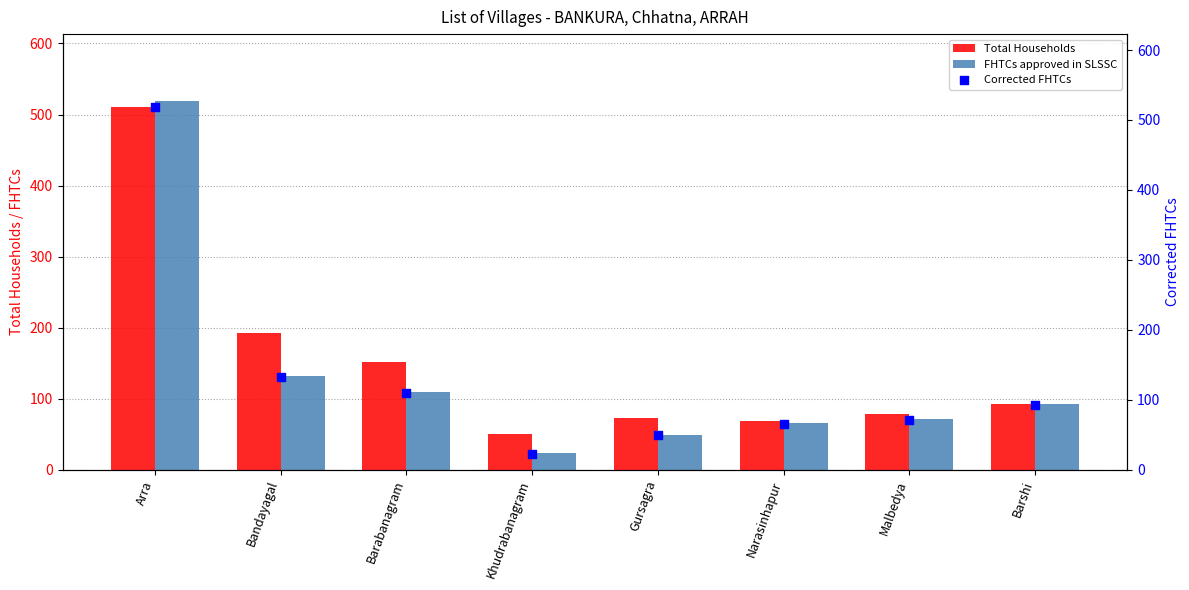

Which series contains the lowest Y value?

FHTCs approved in SLSSC